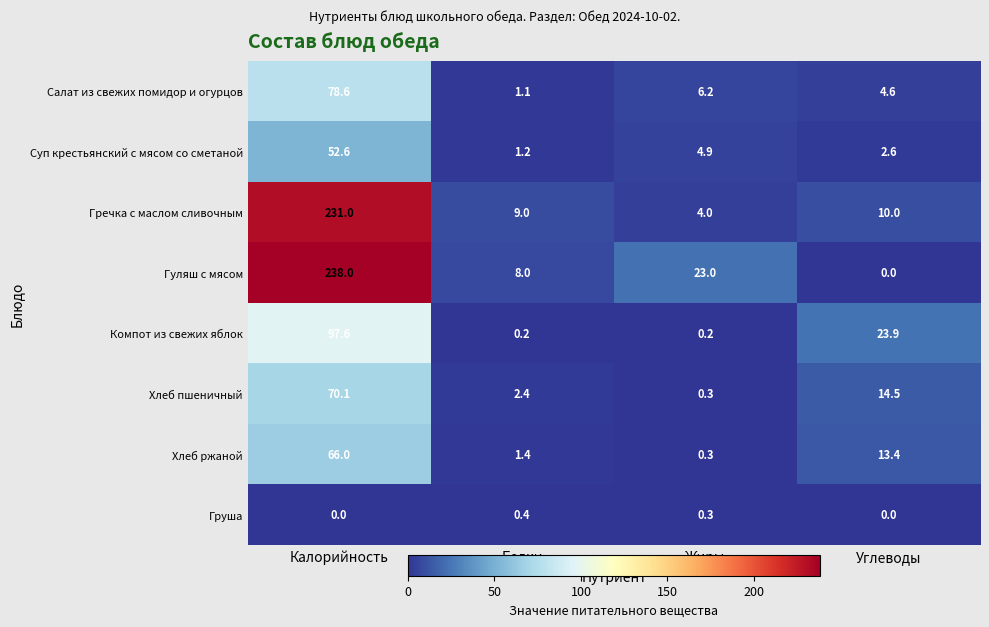

How many values in the Компот из свежих яблок series are below 23?

2